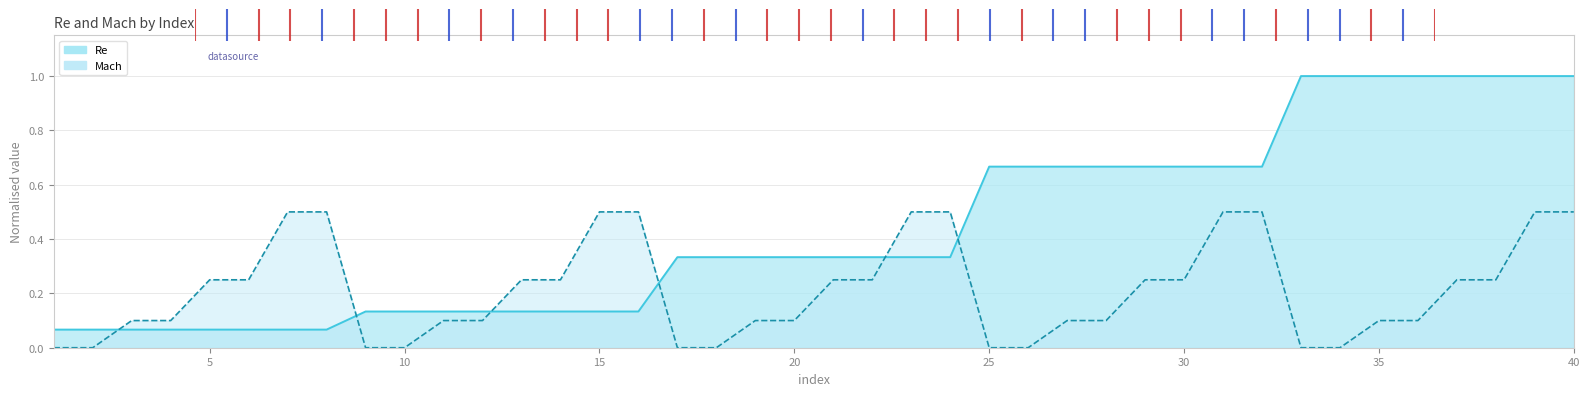

The Mach series shows 0.1 at 36. True or false?

True